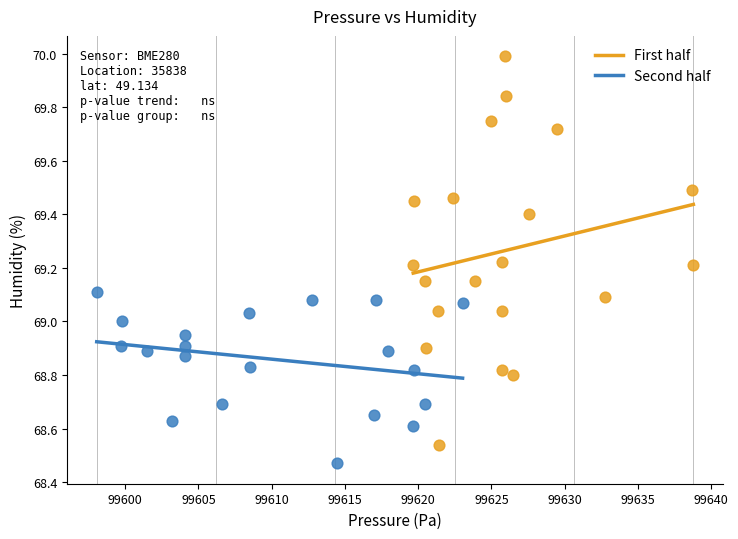

Which series has the widest spread of Y values?

First half